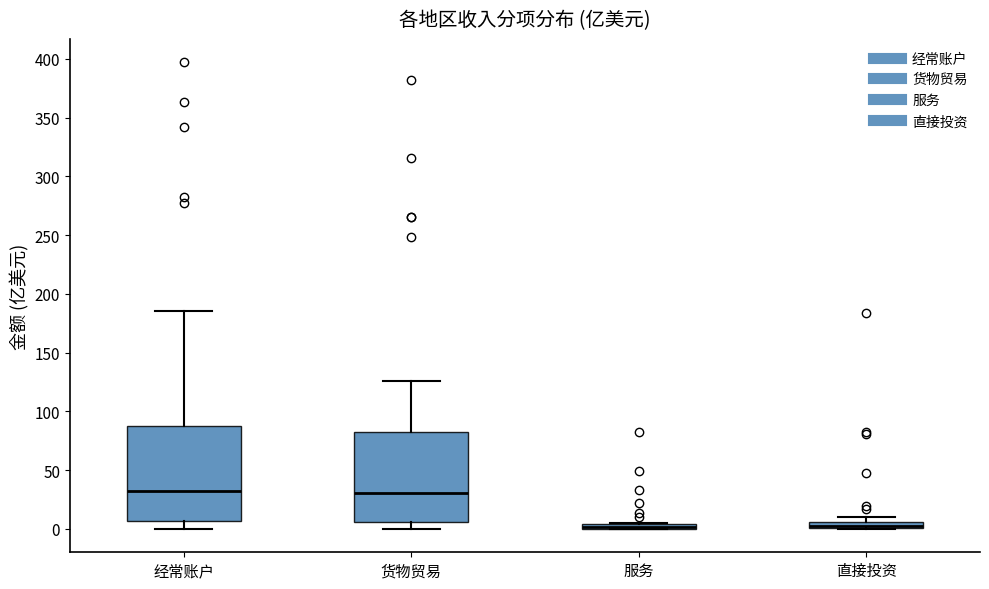

Where is the lower edge of the box for 服务 on the y-axis? The values are not printed on the chart, so give them approximately, as read against the axis.

0